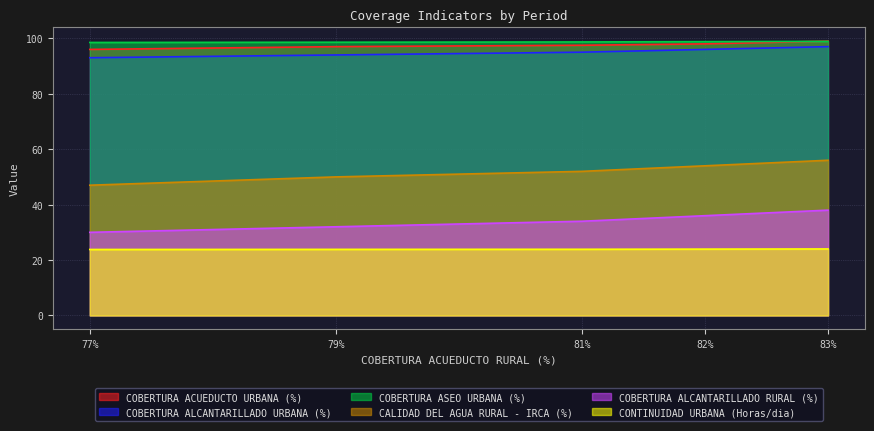

What position from the left is 77%?

1